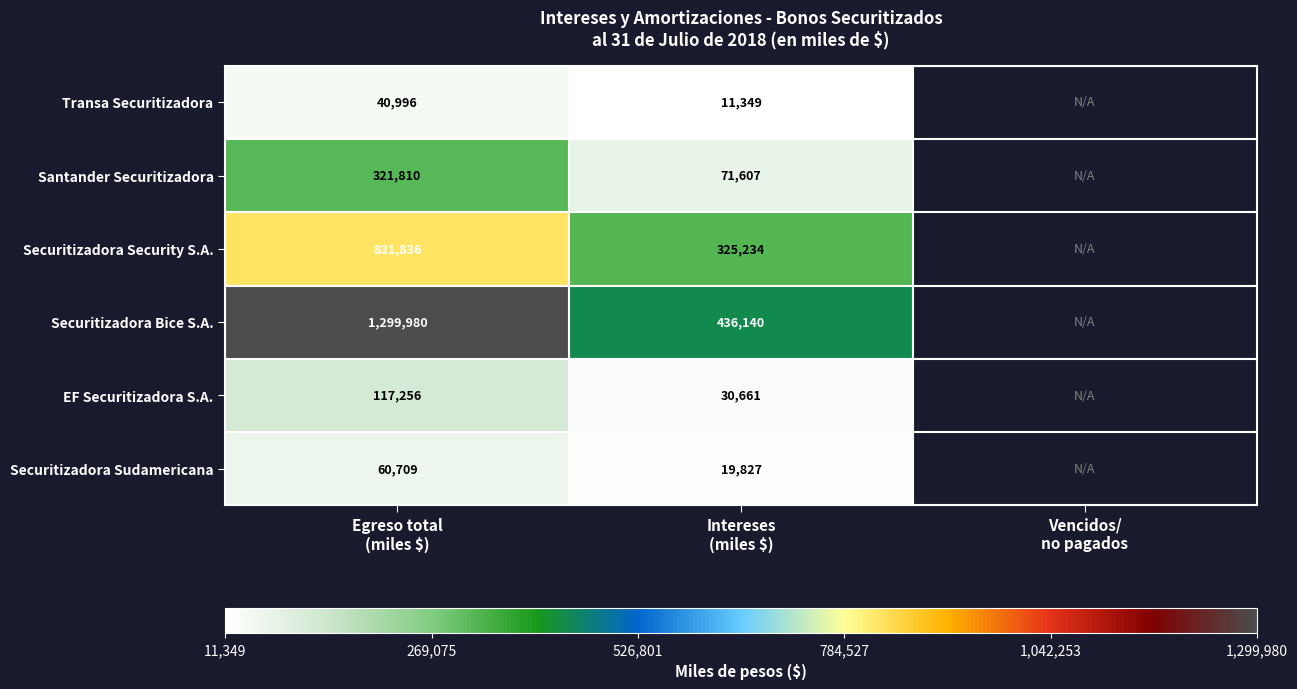

What is the difference between the maximum and minimum values in the Securitizadora Sudamericana series?

40882.0